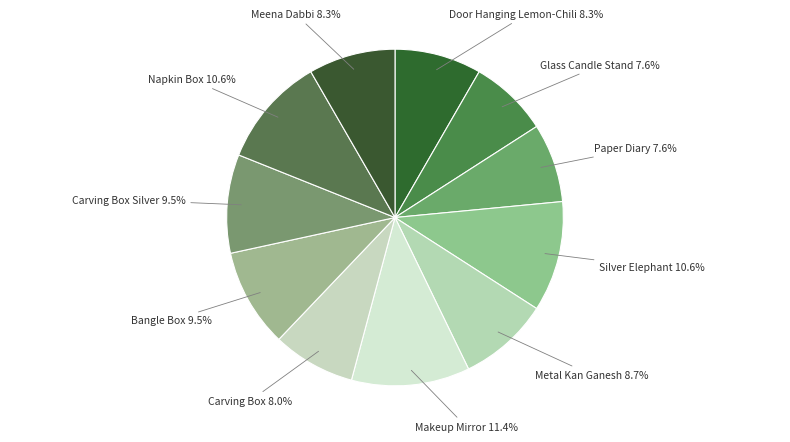

Which slice is the largest?

Makeup Mirror